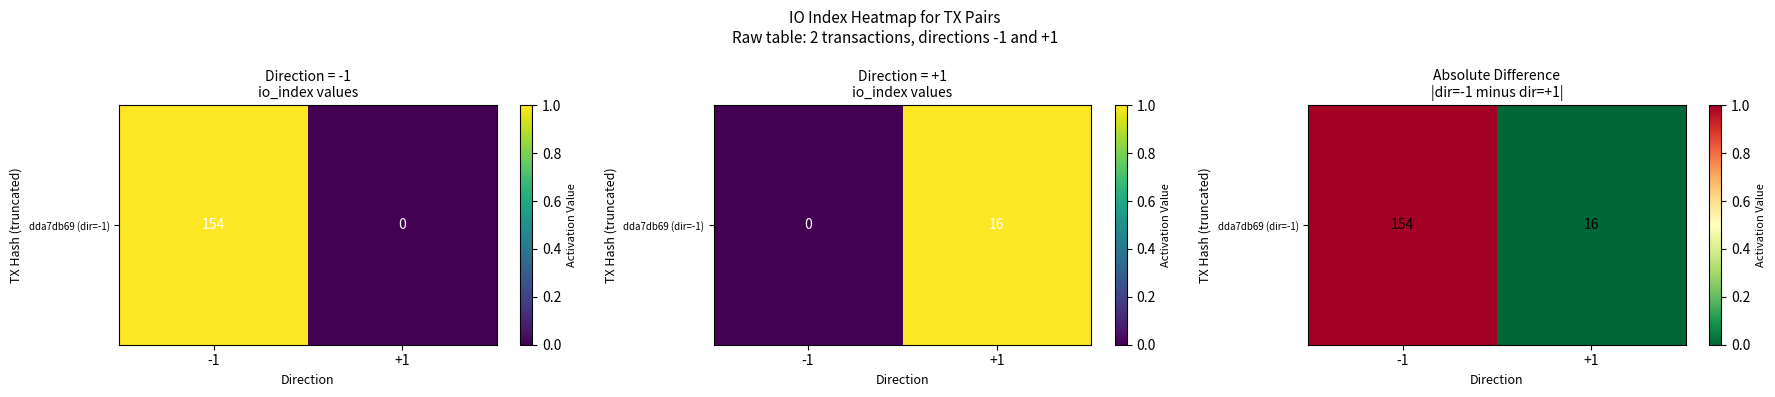

List the labels in order of value, largest first.

-1, +1